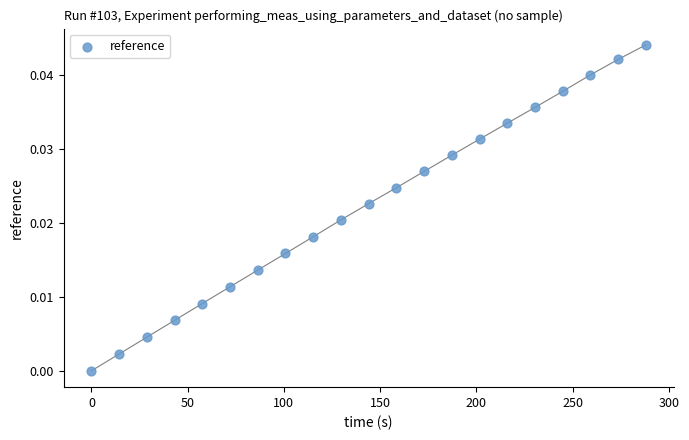

What is the range of X values (max minus min)?

288.0